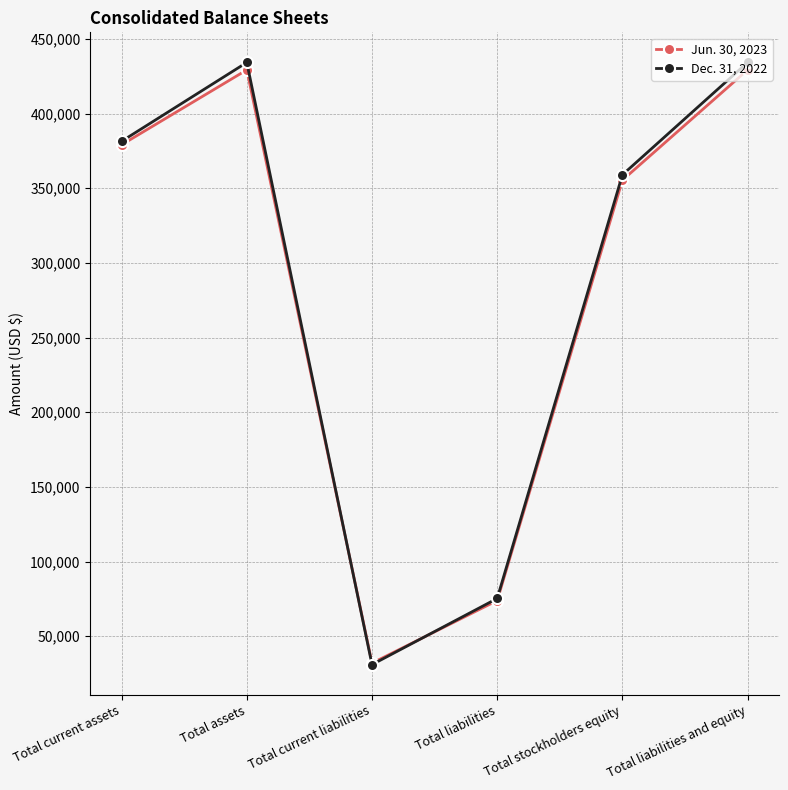

True or false: Jun. 30, 2023 has more than 0 interior local peaks.

True